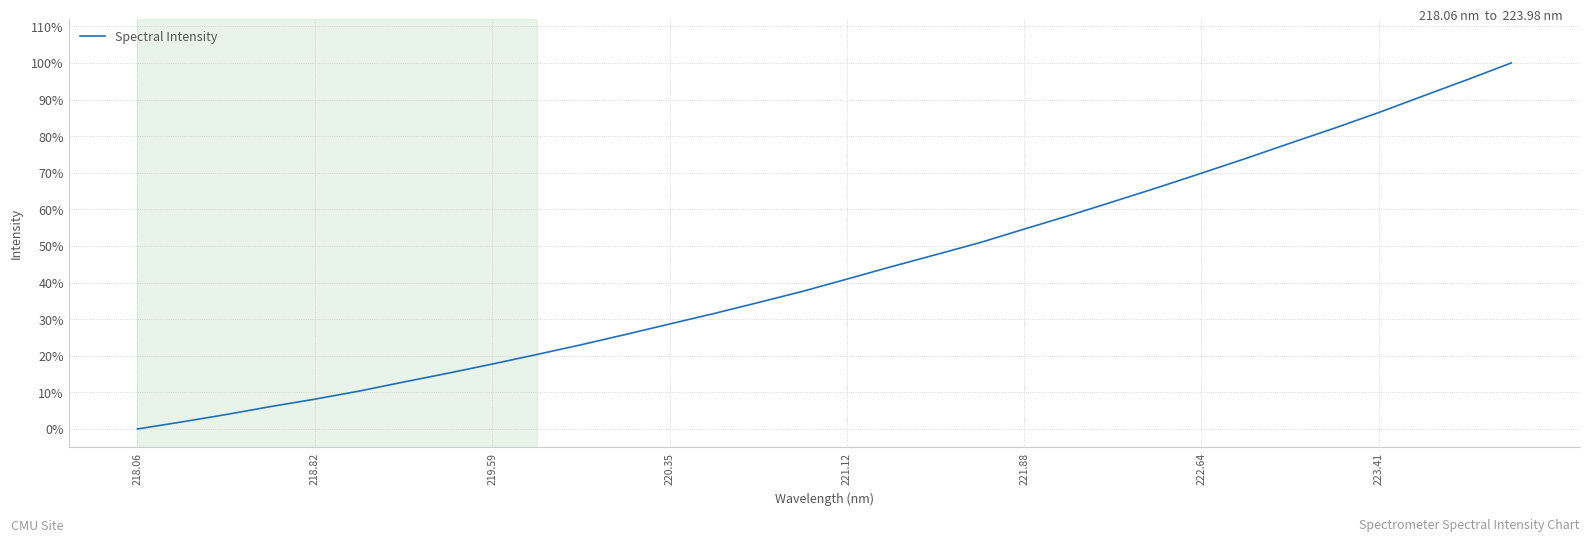

Does the chart display data point markers on the line(s)?

No